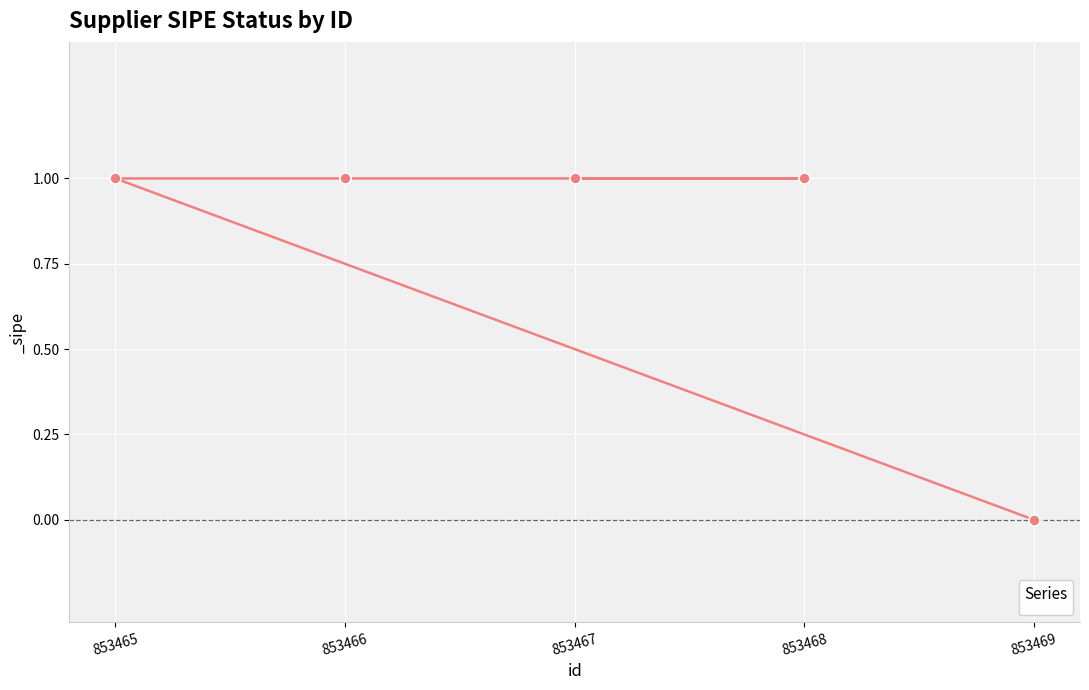

What is the sum of all values?

4